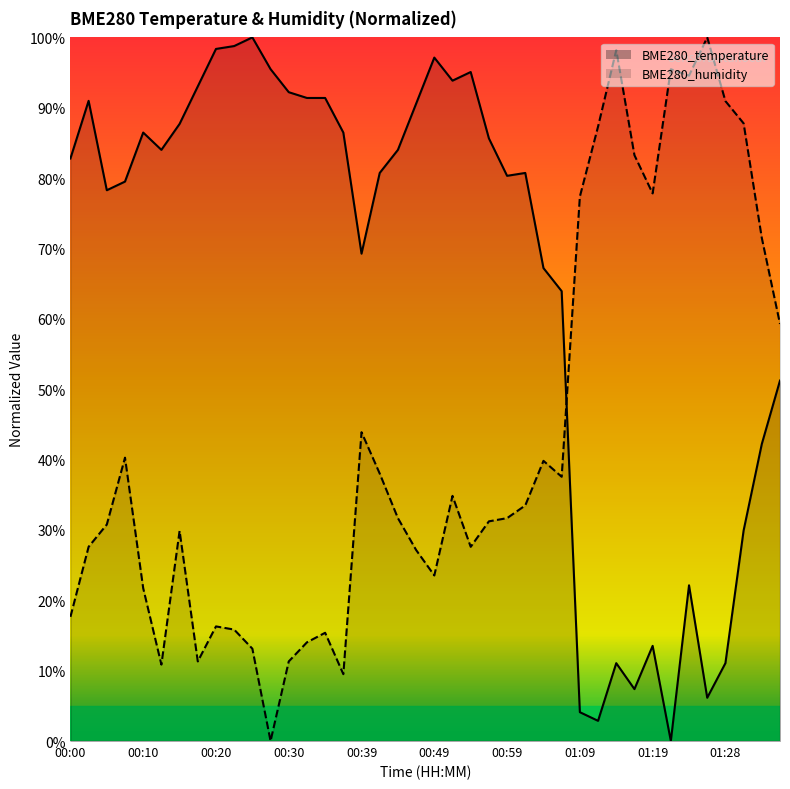

What is the value of the BME280_temperature point at the 18th from the left?

80.7